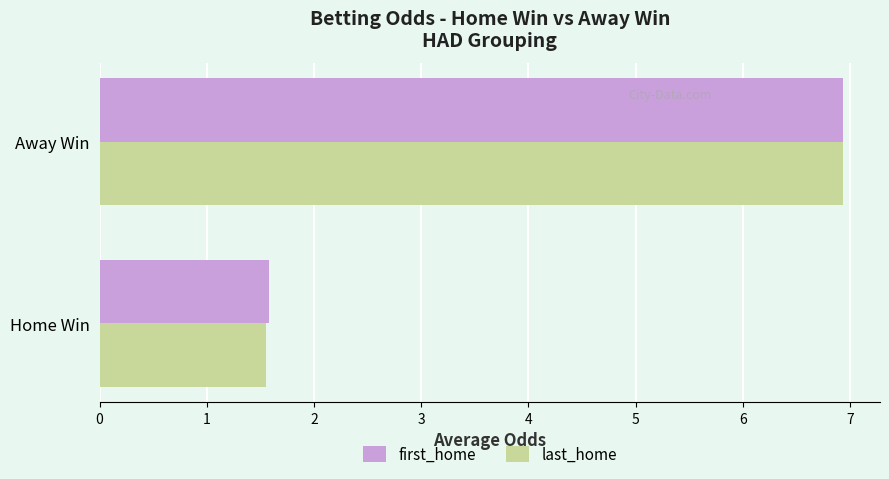

Where is last_home nearest to the value 4?

Home Win